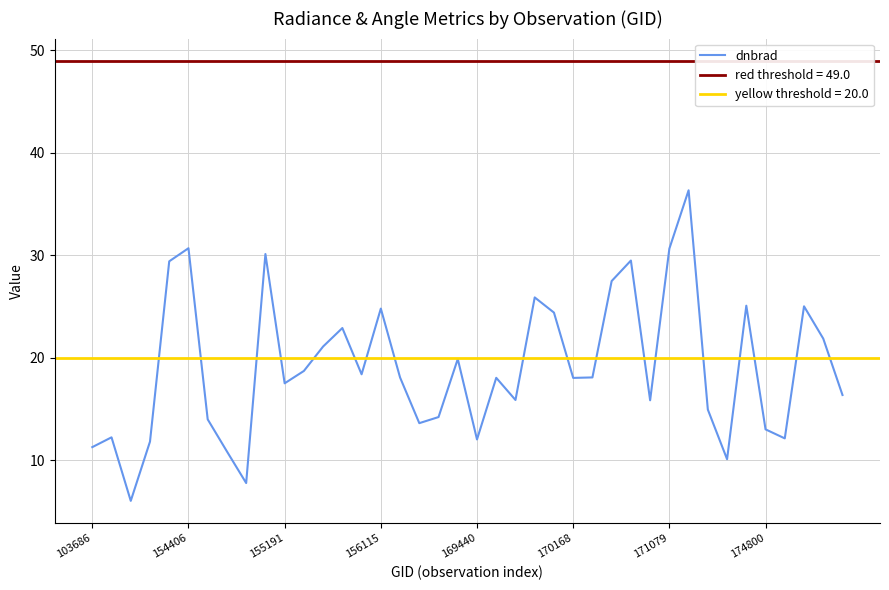

What is the minimum value for dnbrad?

6.0